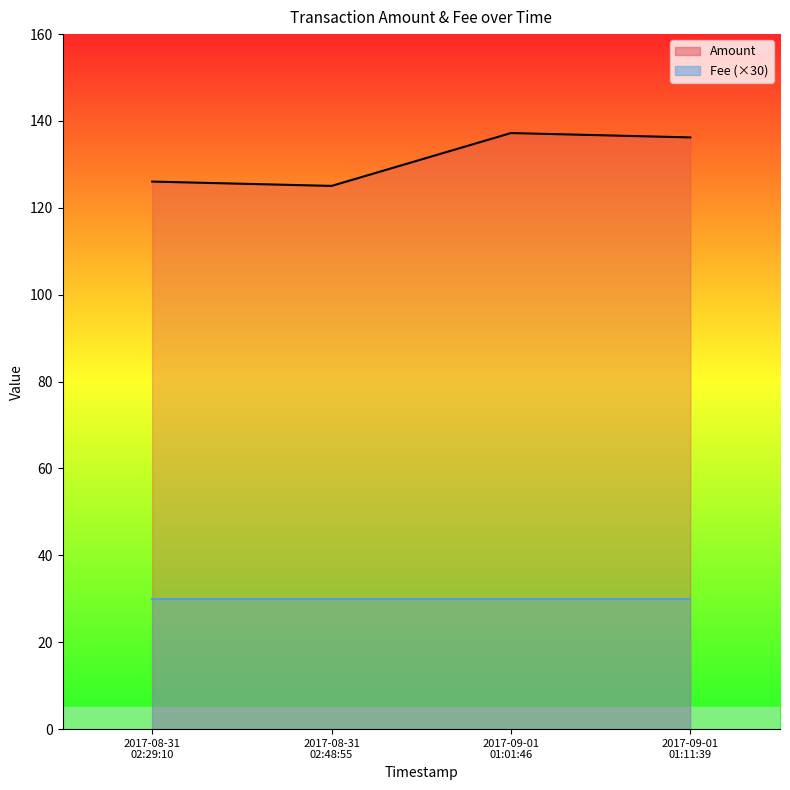

What is the label of the 2nd point from the left?

2017-08-31
02:48:55